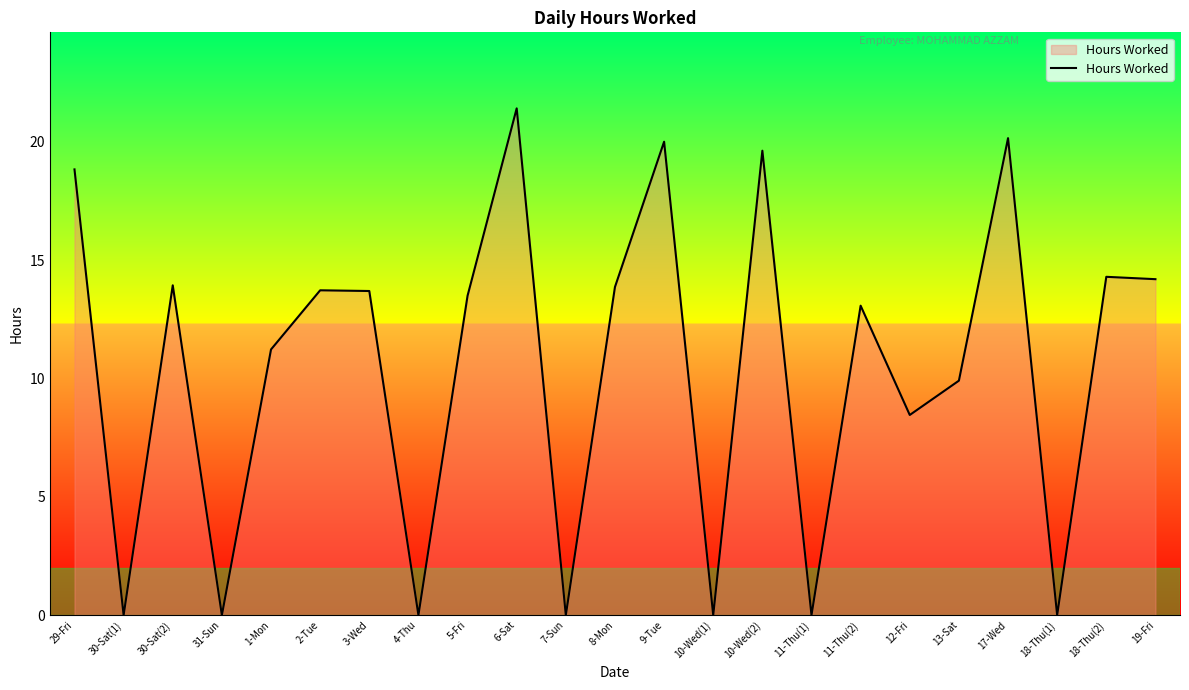

Is it true that the value at 1-Mon is 3.7?

False